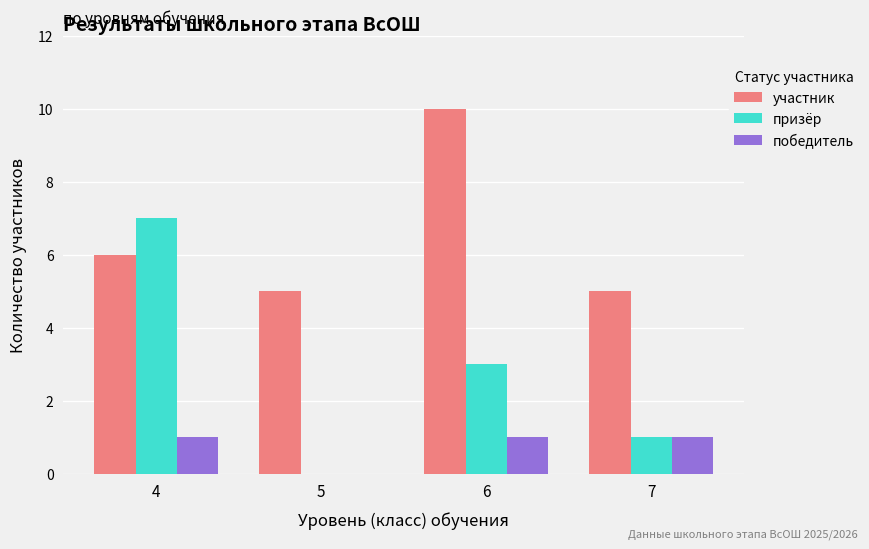

What are all the series names shown in the legend?

участник, призёр, победитель